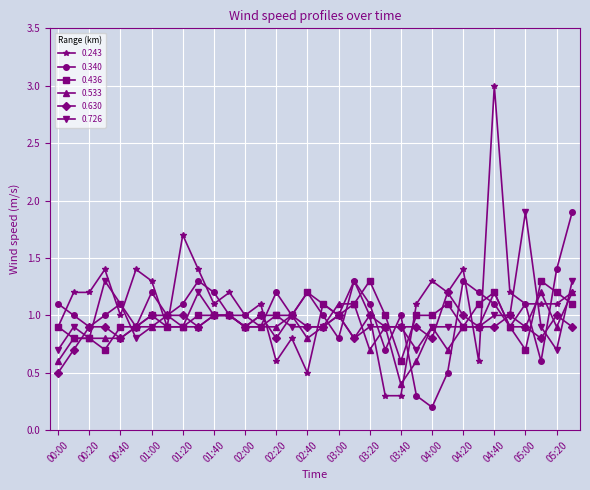

What is the greatest value displayed?

3.0